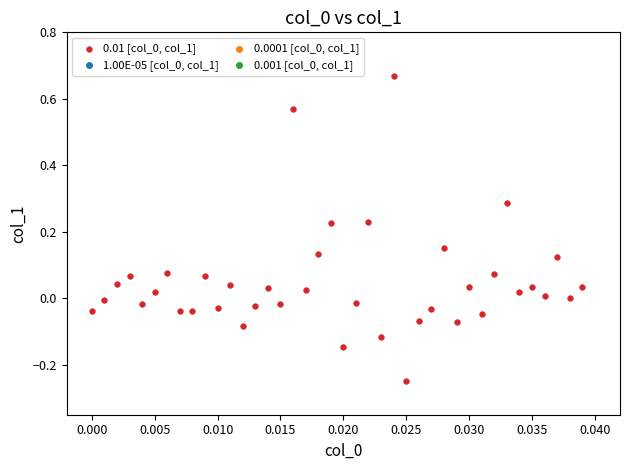

What is the range of Y values (max minus min)?

0.9